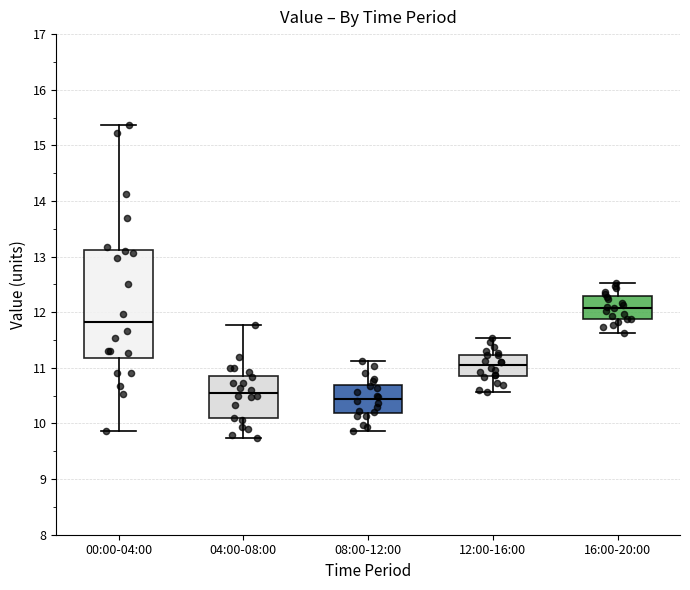

Reading left to right, read every box against the y-axis: the position of its median line, the range the box covers, and the ends of its whiskers. The values are not printed on the chart, so give them approximately, as read against the axis.

00:00-04:00: median 11.8, box 11.2 to 13.1, whiskers 9.9 to 15.4
04:00-08:00: median 10.6, box 10.1 to 10.9, whiskers 9.7 to 11.8
08:00-12:00: median 10.4, box 10.2 to 10.7, whiskers 9.9 to 11.1
12:00-16:00: median 11.1, box 10.9 to 11.2, whiskers 10.6 to 11.5
16:00-20:00: median 12.1, box 11.9 to 12.3, whiskers 11.6 to 12.5